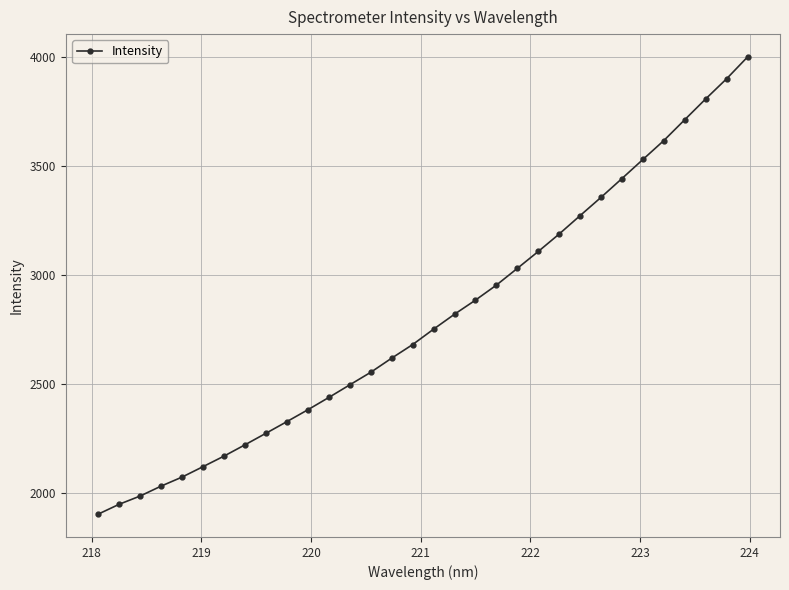

What is the greatest value displayed?

3999.7